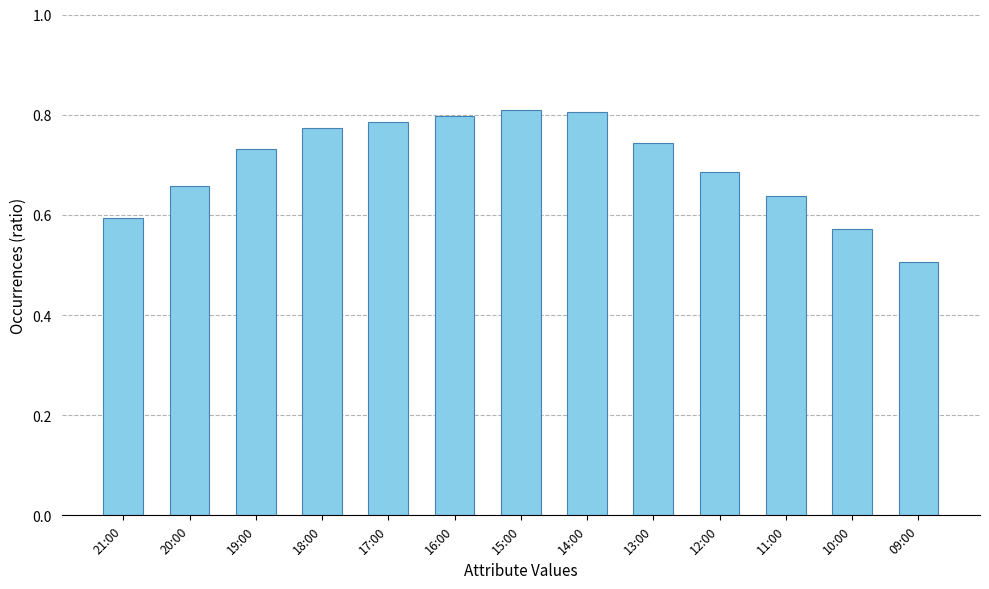

Are the bars horizontal?

No